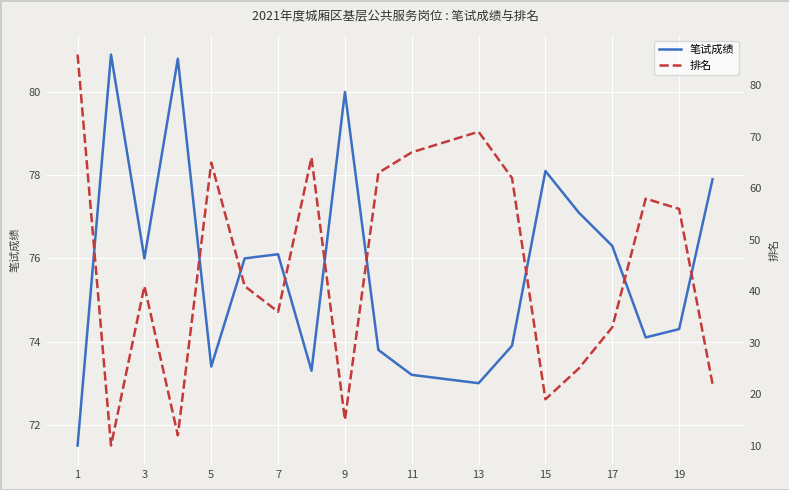

The value of 笔试成绩 at 17 is 129.9. True or false?

False